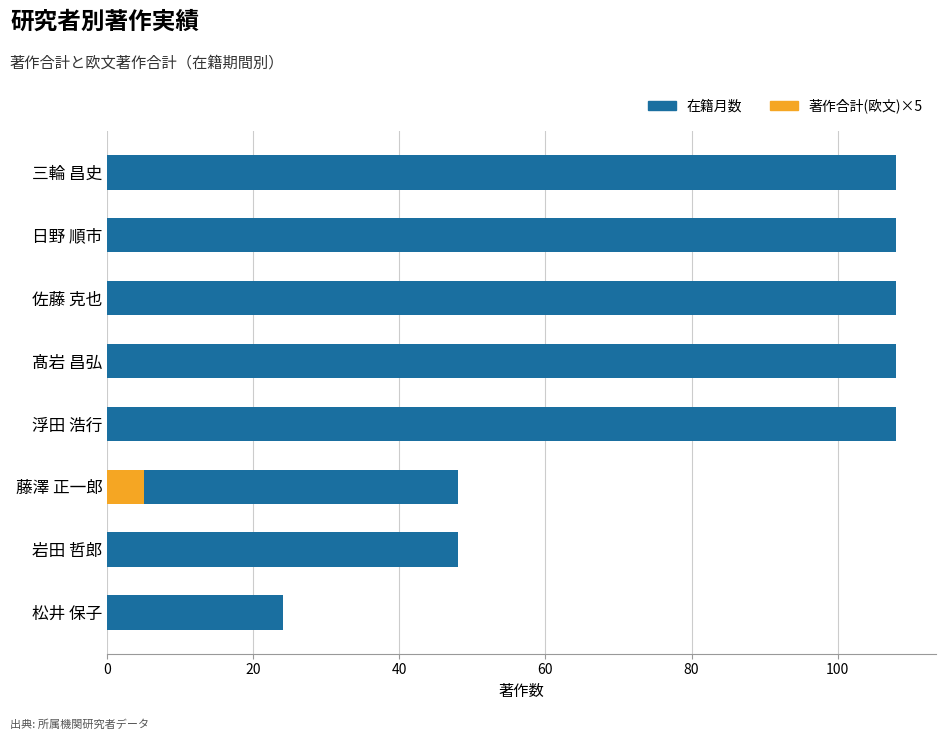

What is the difference between the highest and lowest values at 松井 保子?

24